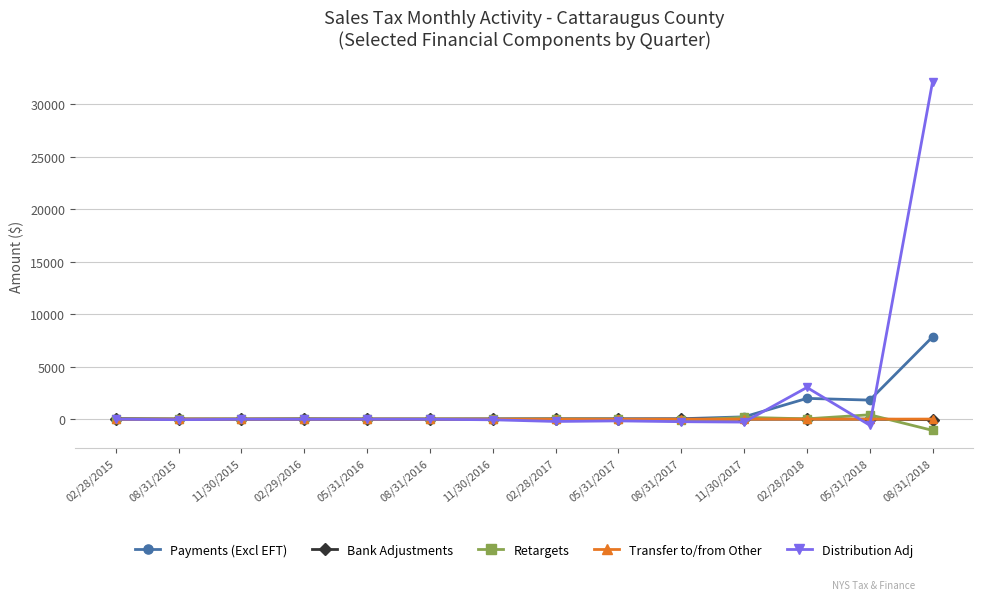

What is the maximum value shown in the chart?

32173.9